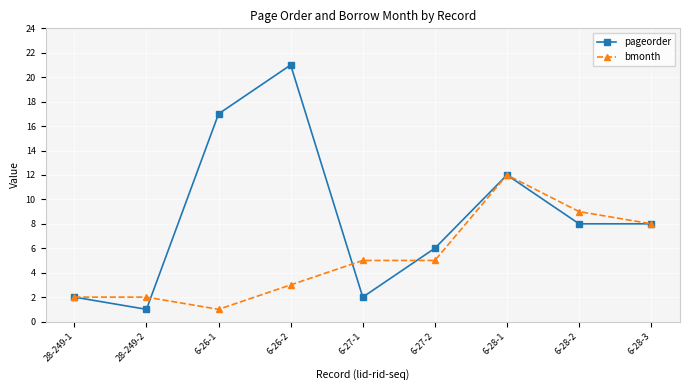

At how many categories does at least one series exceed 10?

3